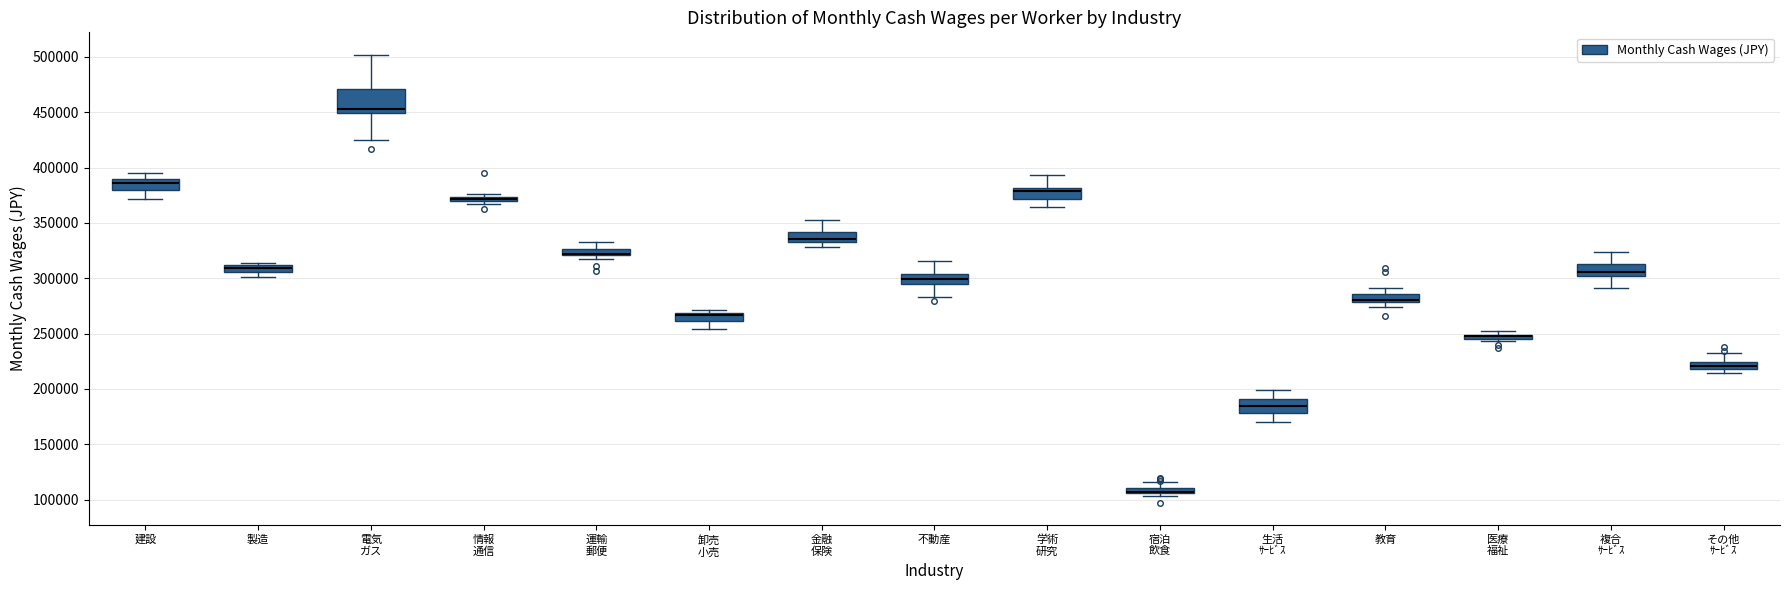

Which box is the tallest, from its lower edge to its upper edge?

電気 ガス